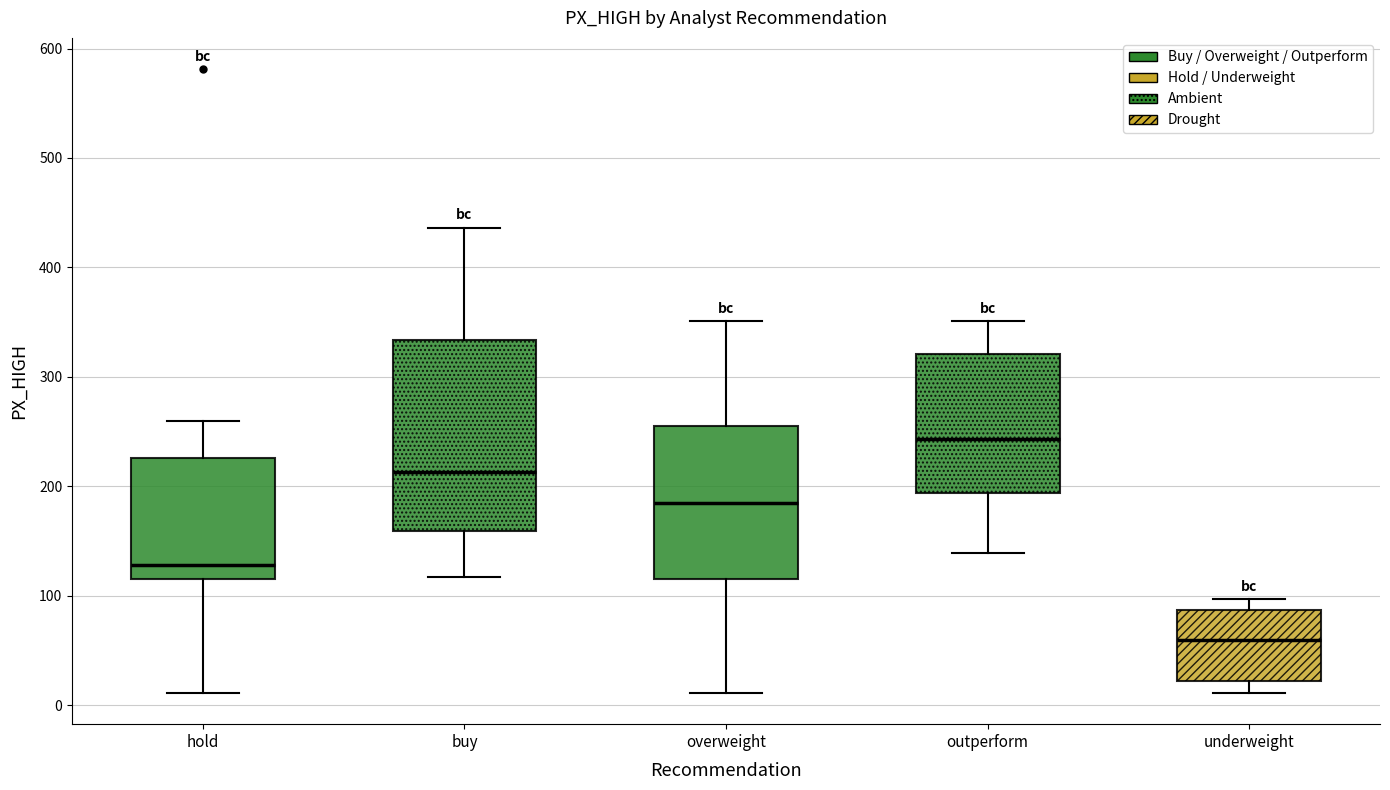

Where does the lower whisker of the box for overweight end on the y-axis? The values are not printed on the chart, so give them approximately, as read against the axis.

10